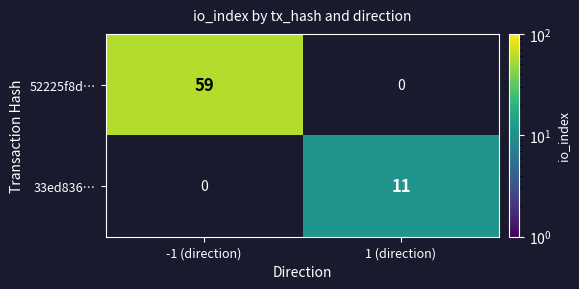

Is it true that 52225f8d… equals 83 at -1 (direction)?

False